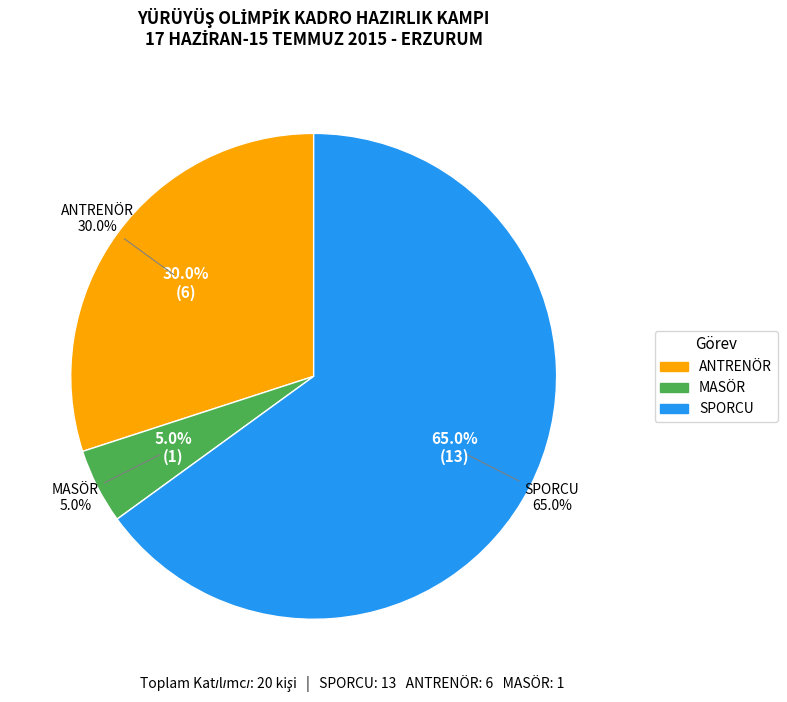

The ANTRENÖR slice represents 37% of the pie. True or false?

False